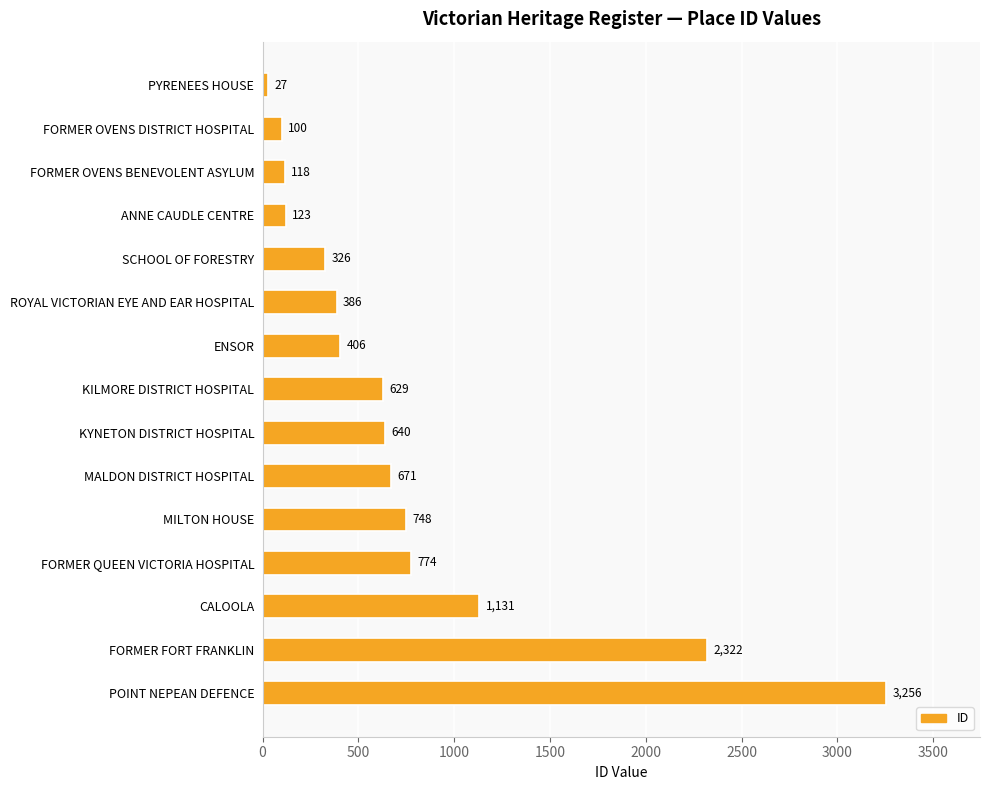

Rank the categories by value from highest to lowest.

POINT NEPEAN DEFENCE, FORMER FORT FRANKLIN, CALOOLA, FORMER QUEEN VICTORIA HOSPITAL, MILTON HOUSE, MALDON DISTRICT HOSPITAL, KYNETON DISTRICT HOSPITAL, KILMORE DISTRICT HOSPITAL, ENSOR, ROYAL VICTORIAN EYE AND EAR HOSPITAL, SCHOOL OF FORESTRY, ANNE CAUDLE CENTRE, FORMER OVENS BENEVOLENT ASYLUM, FORMER OVENS DISTRICT HOSPITAL, PYRENEES HOUSE